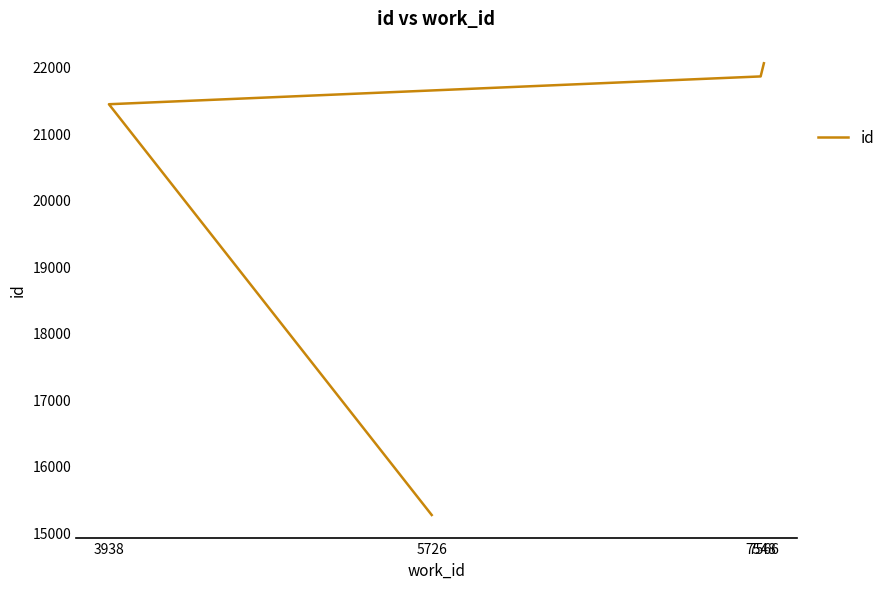

List the labels in order of value, smallest first.

5726, 3938, 7548, 7566